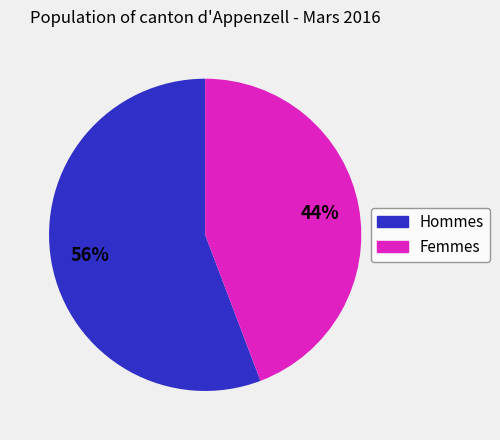

To the nearest percent, what is the difference between the Hommes and Femmes slice percentages?

12%